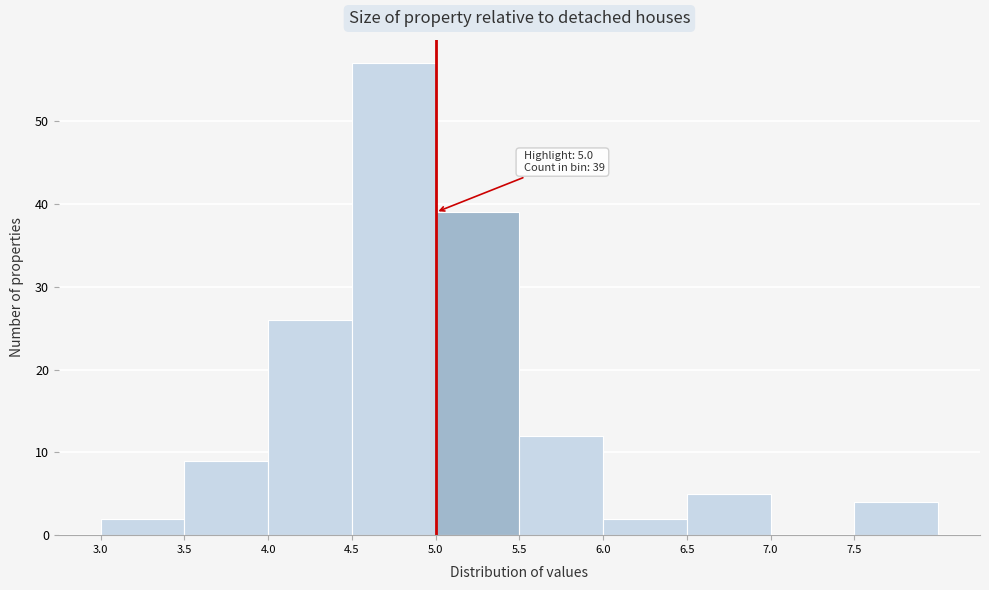

Over which range of the x-axis is the bar tallest?

4.5 to 5.0